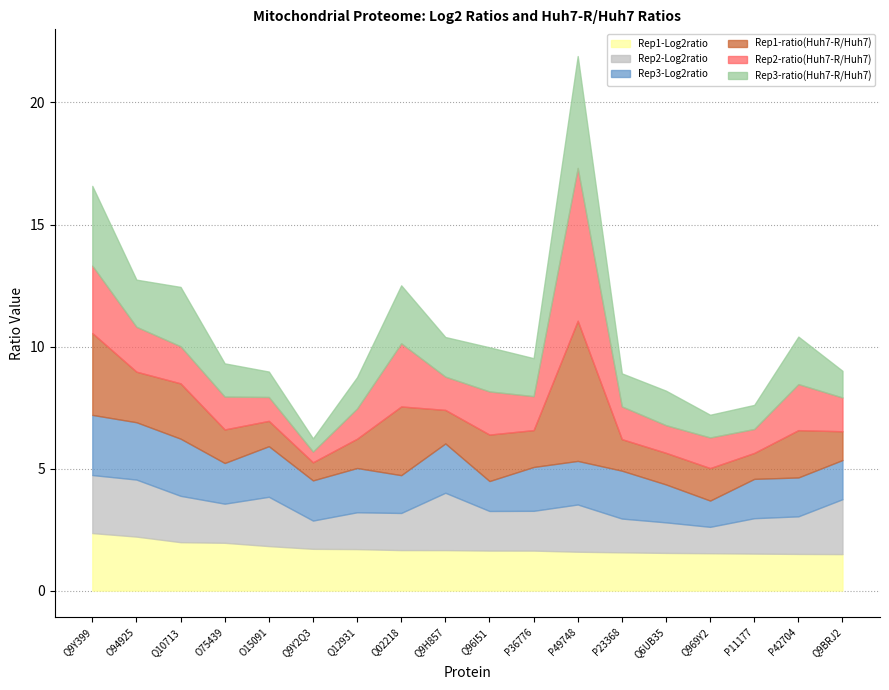

What is the minimum value for Rep1-Log2ratio?

1.5